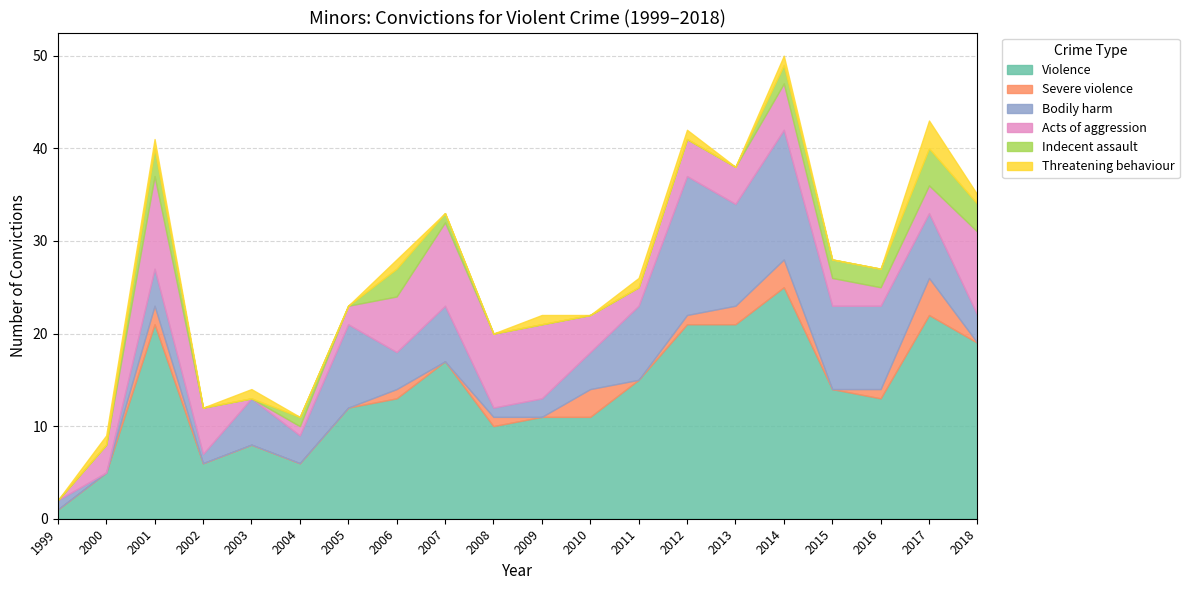

True or false: Violence has a value of 26 at 2007.

False